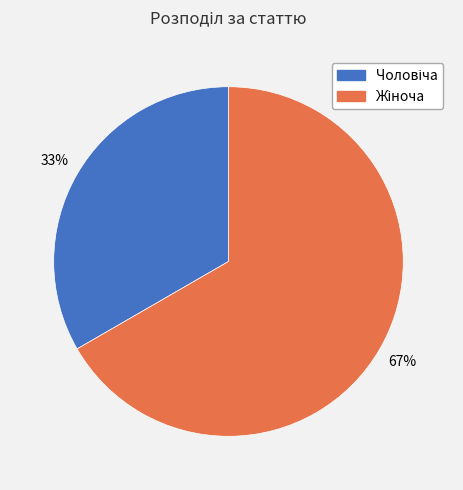

To the nearest percent, what is the average slice percentage?

50%